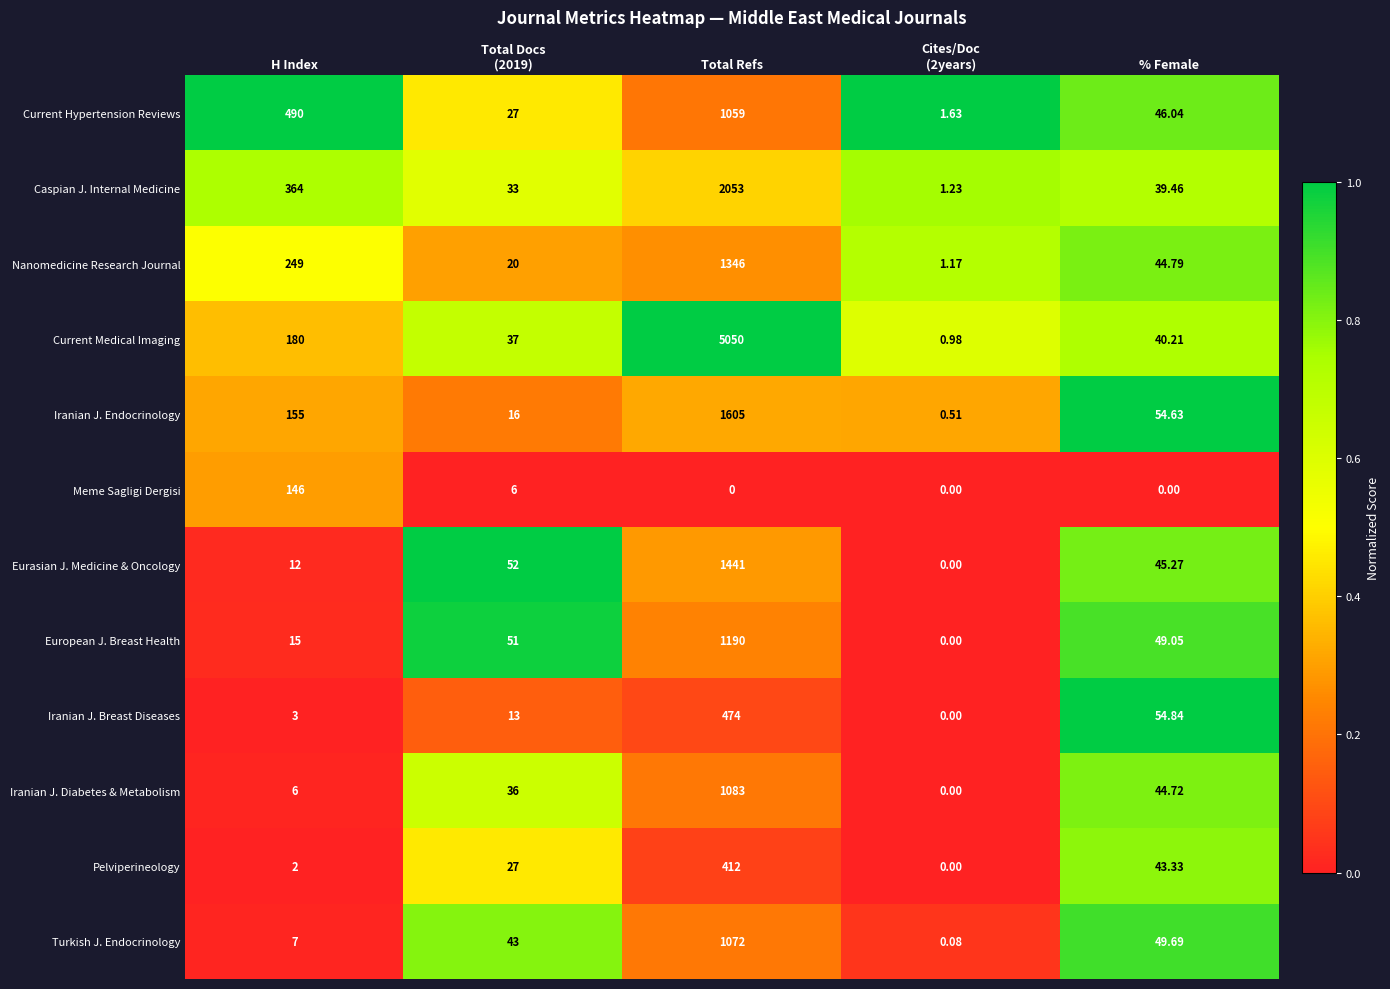

Where does the Current Hypertension Reviews series first go above 46?

H Index